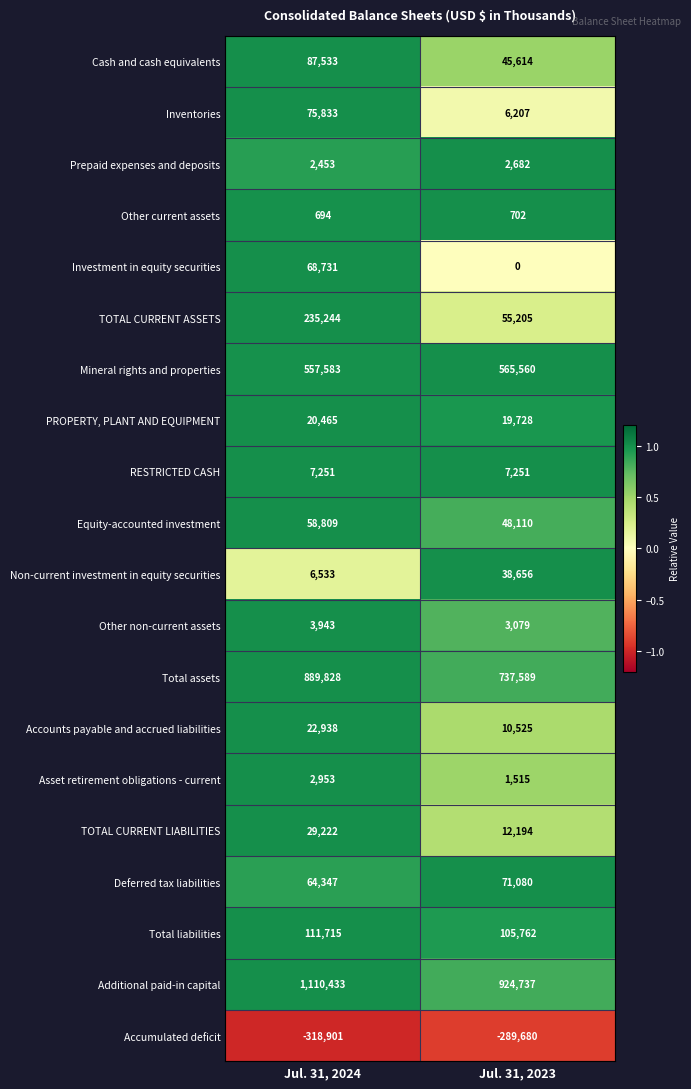

True or false: Mineral rights and properties has a value of 294201 at Jul. 31, 2023.

False